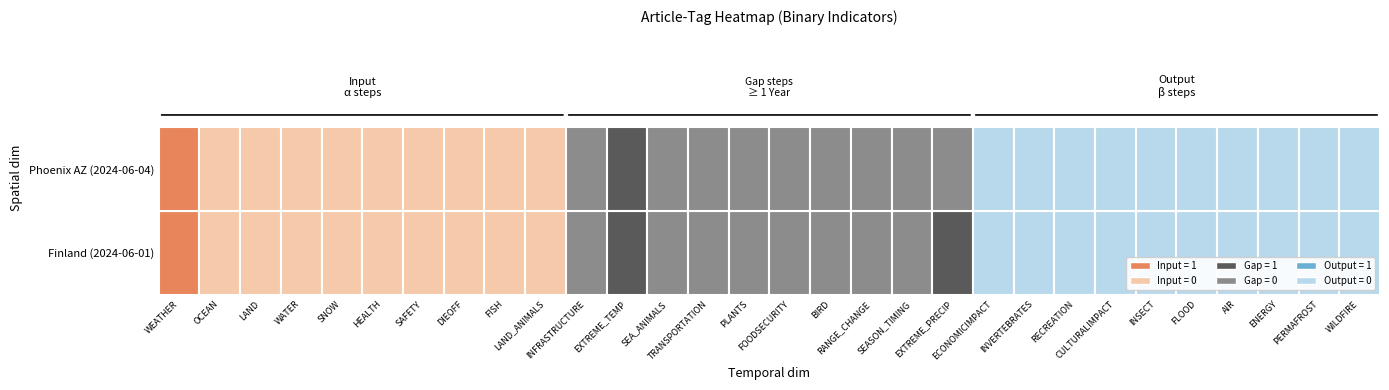

What is the maximum value shown in the chart?

1